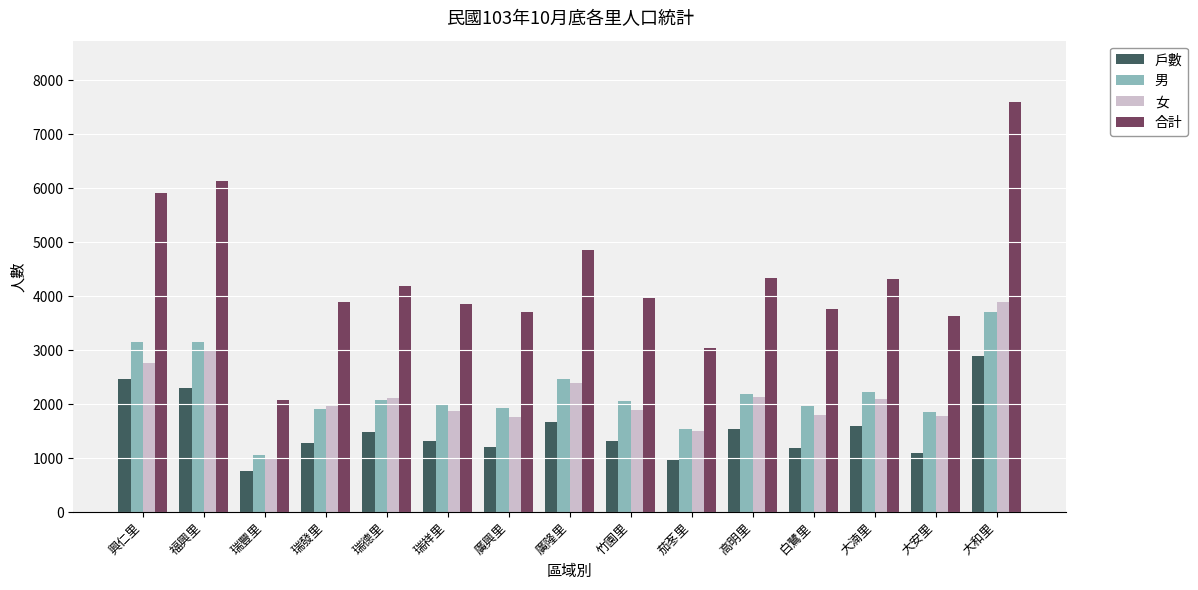

Which series has the largest total across all categories?

合計